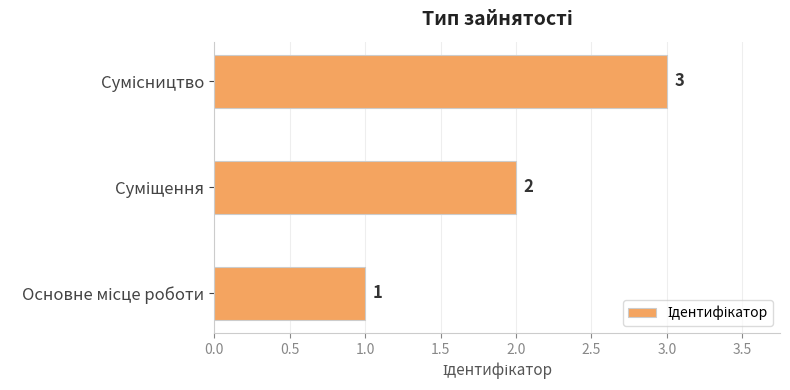

How many data points does each series have?

3